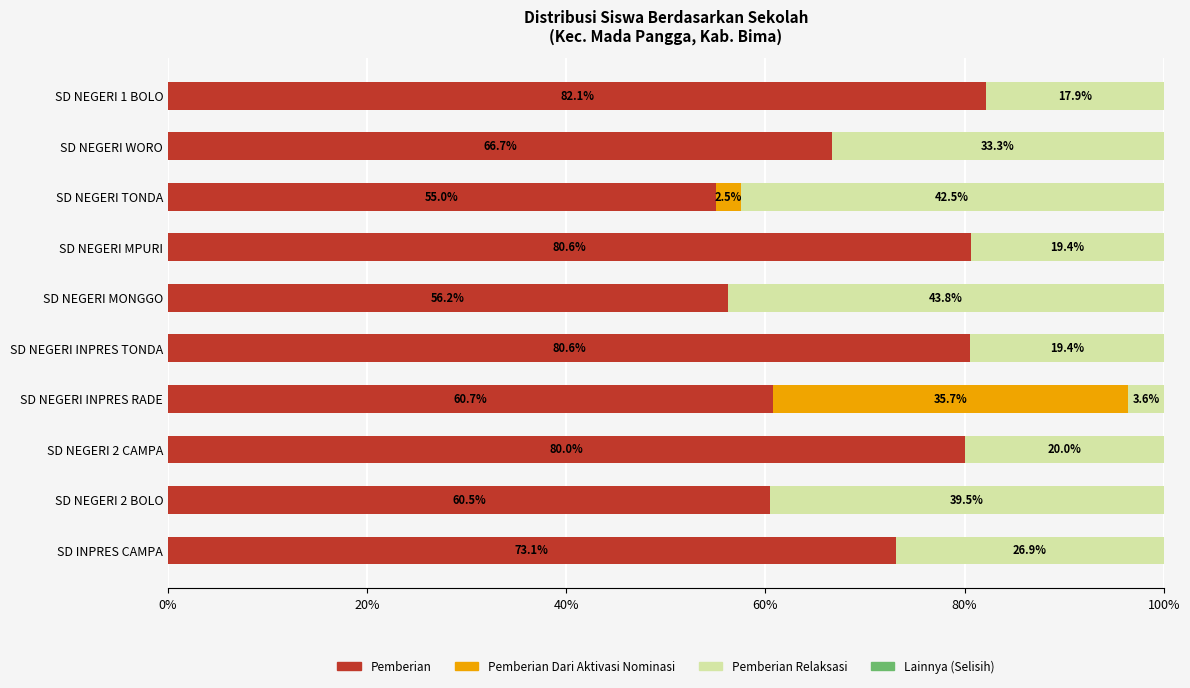

What is the sum of all Pemberian values?

695.5